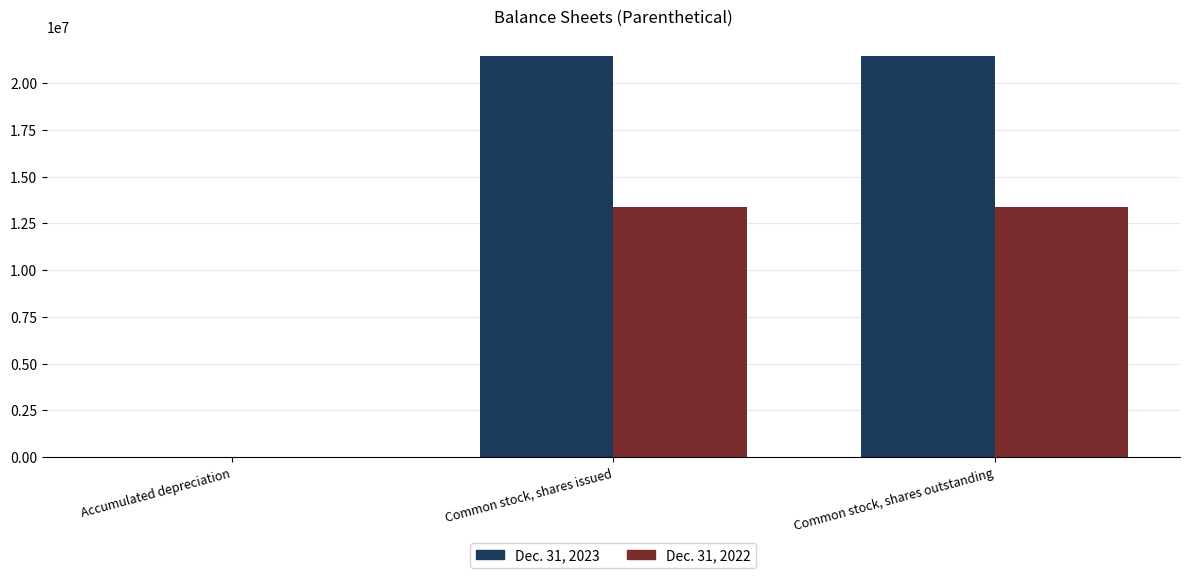

How many groups of bars are there?

3